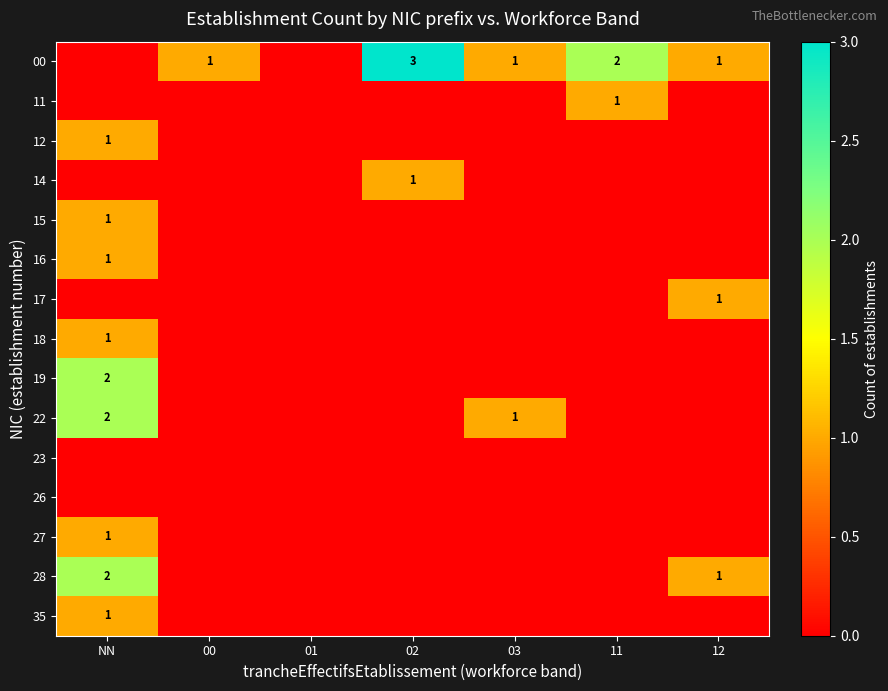

True or false: 22 has a value of 2 at NN.

True